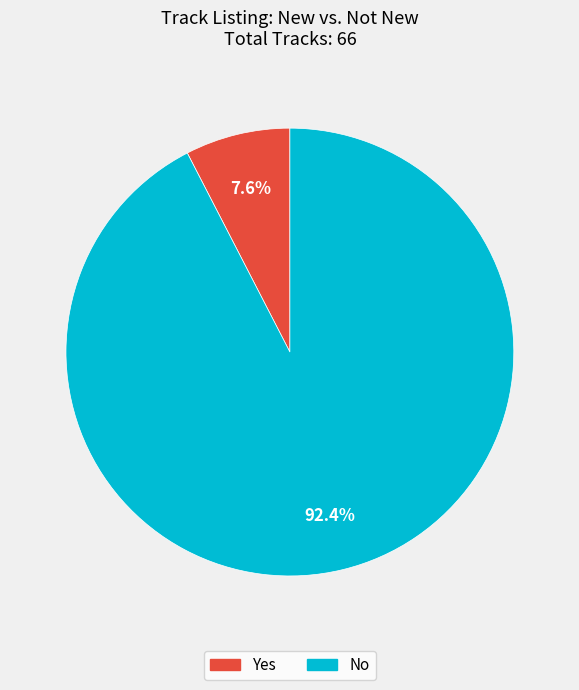

What percentage is the No slice, to the nearest percent?

92%